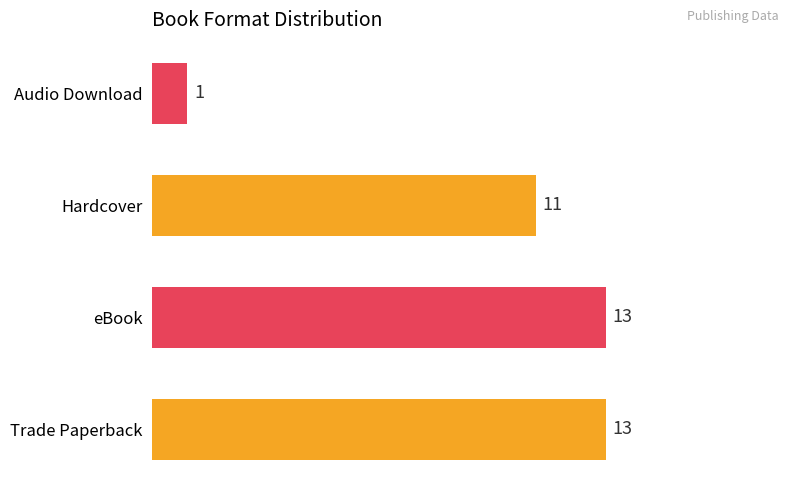

What is the ratio of the value at Trade Paperback to the value at eBook?

1.0